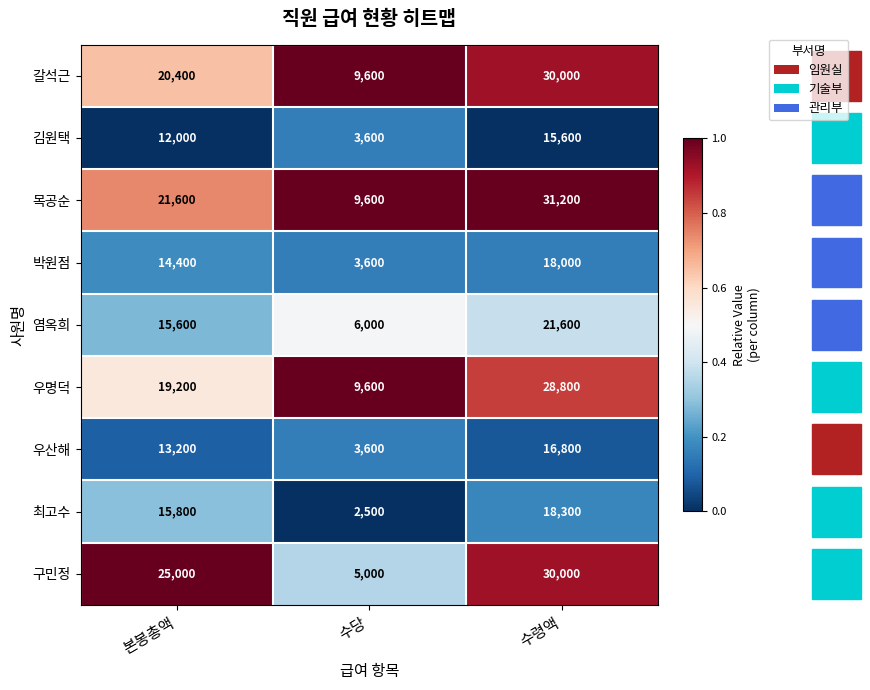

Which series has the widest spread of values?

구민정